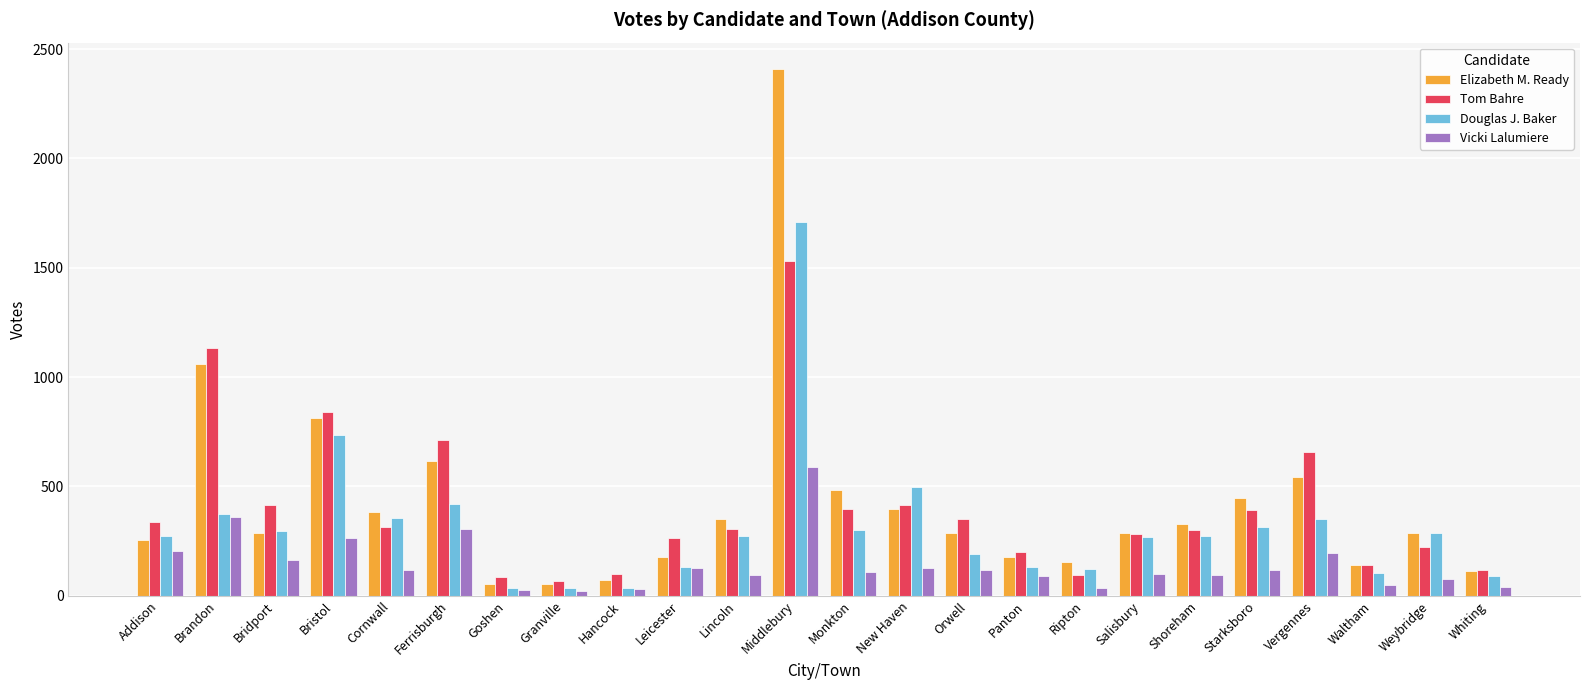

Is the value of Vicki Lalumiere at New Haven greater than the value of Douglas J. Baker at Lincoln?

No